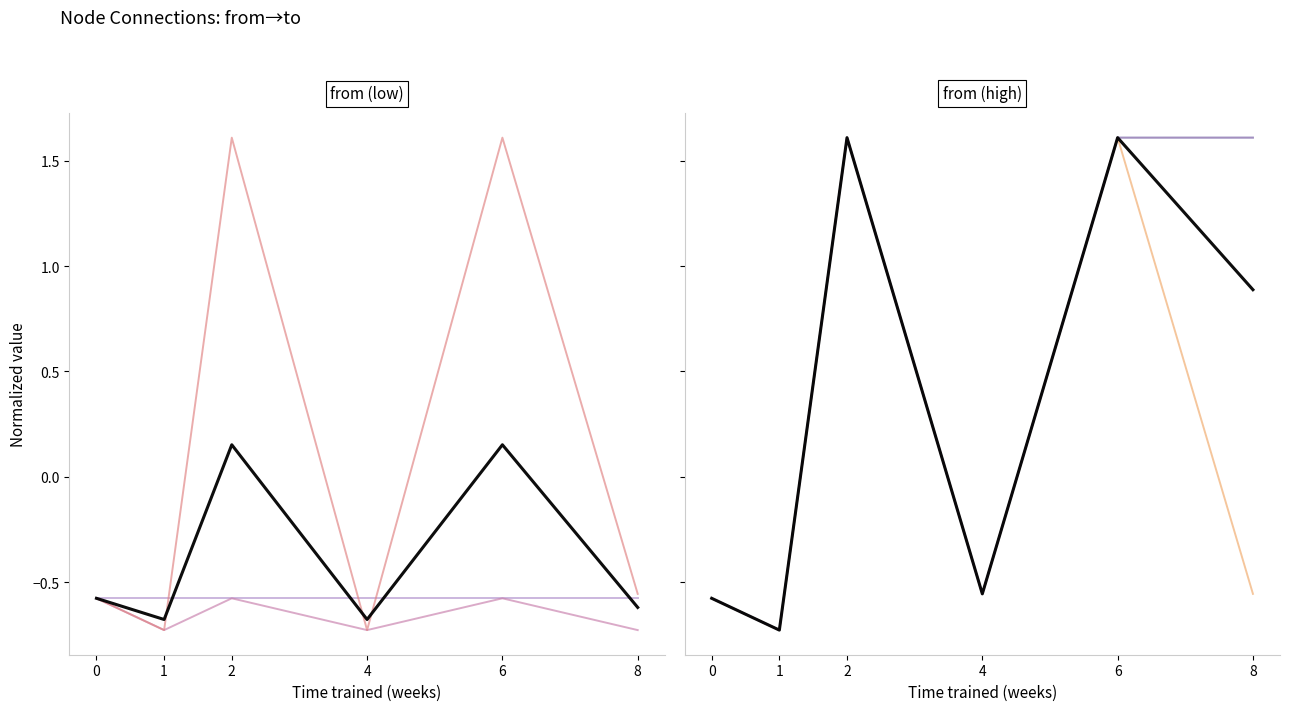

What is the minimum value shown in the chart?

-0.7